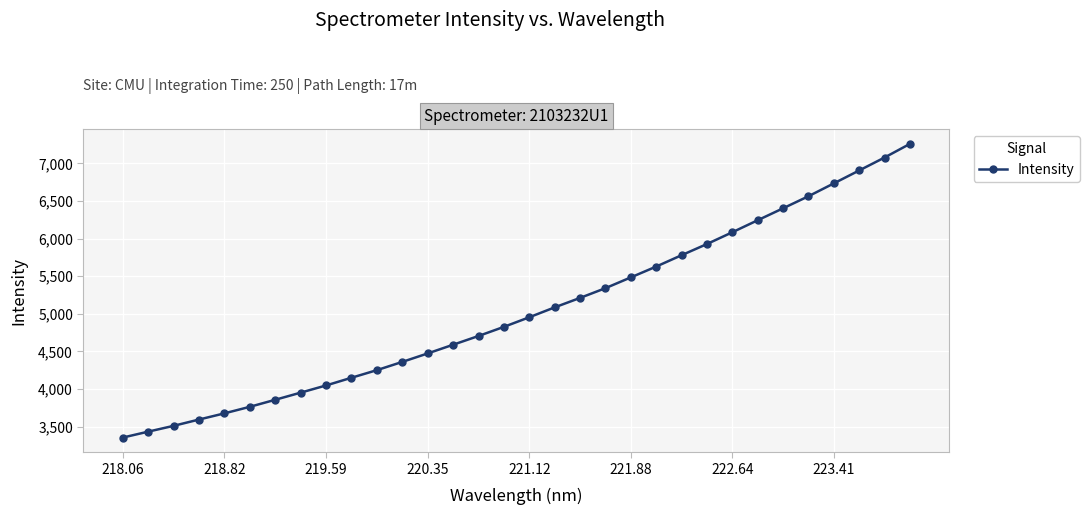

True or false: there are more than 0 points higher than both neighbors.

False